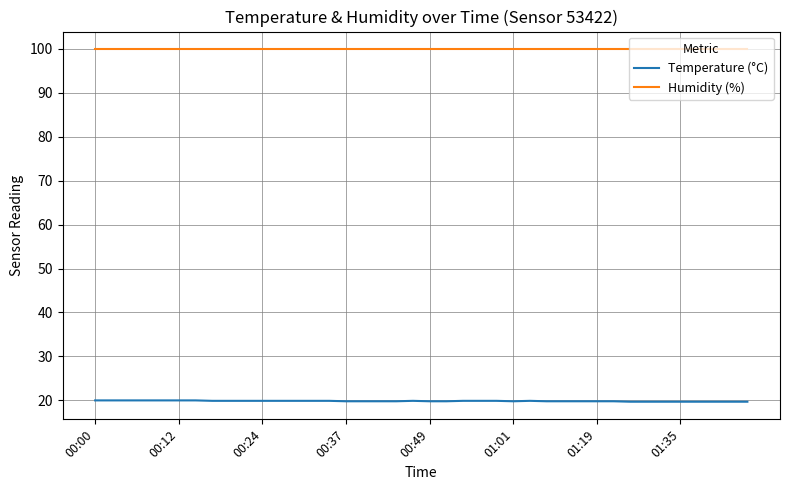

Which series has the largest total across all categories?

Humidity (%)